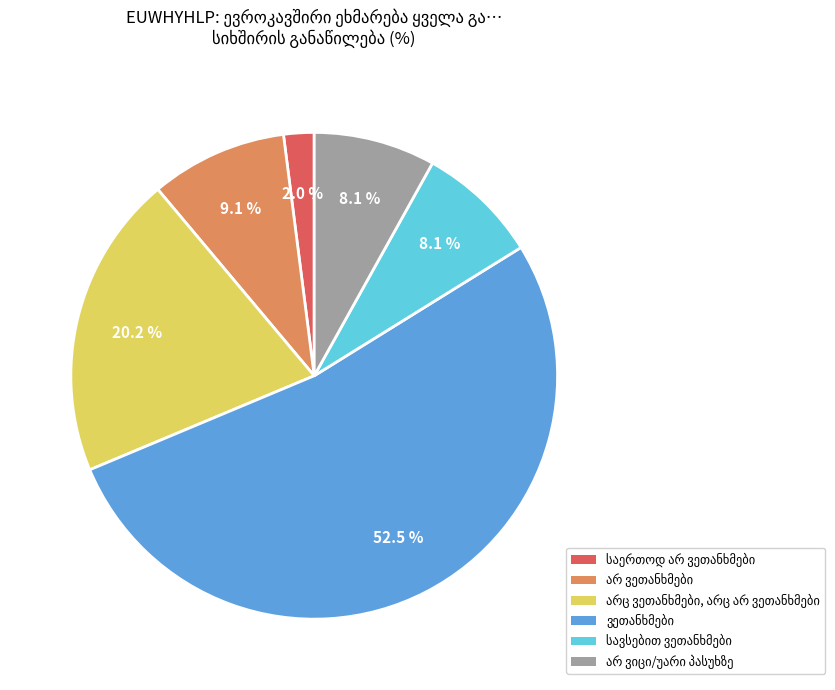

Is there any slice that represents more than half of the pie?

Yes